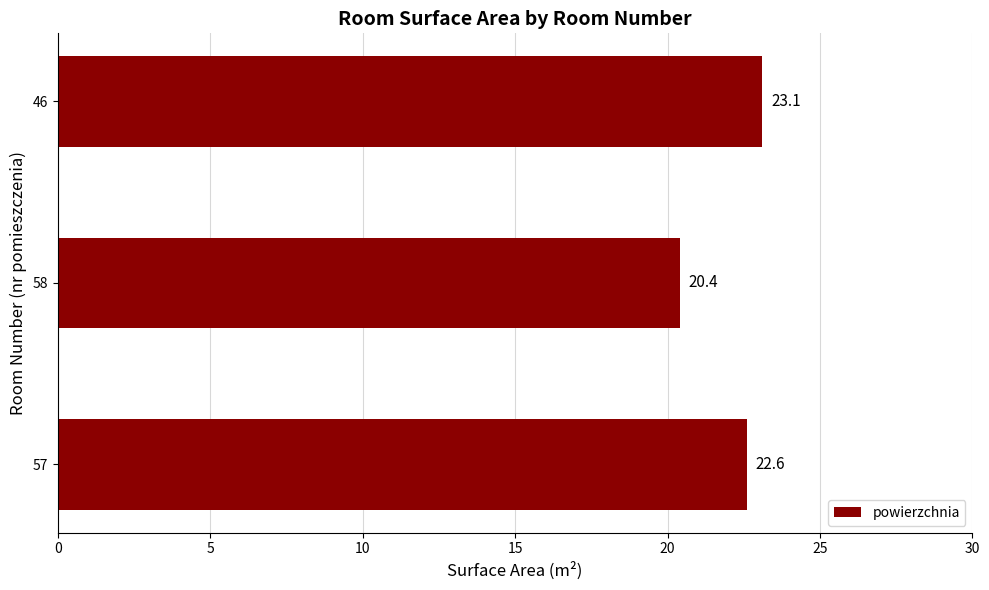

What is the difference between the maximum and minimum values?

2.7